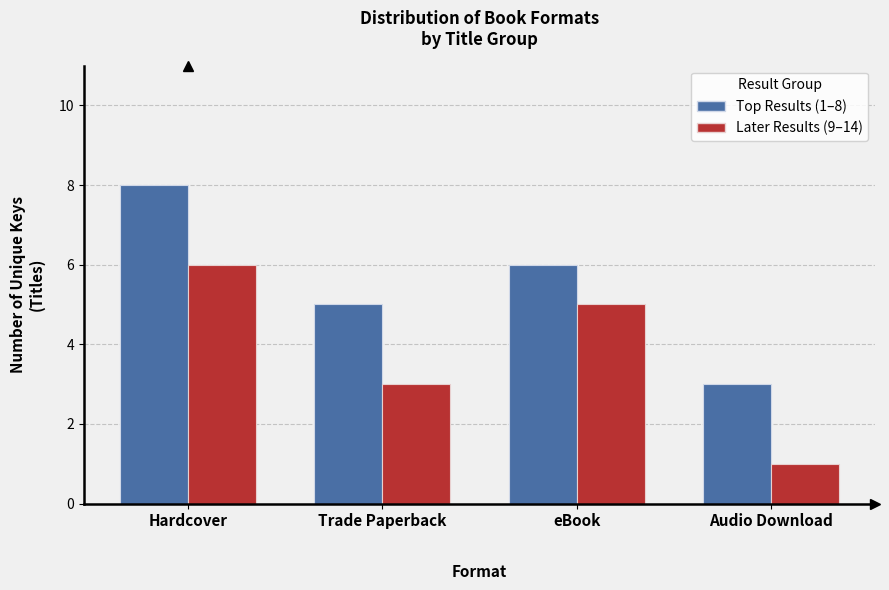

What is the greatest value displayed?

8